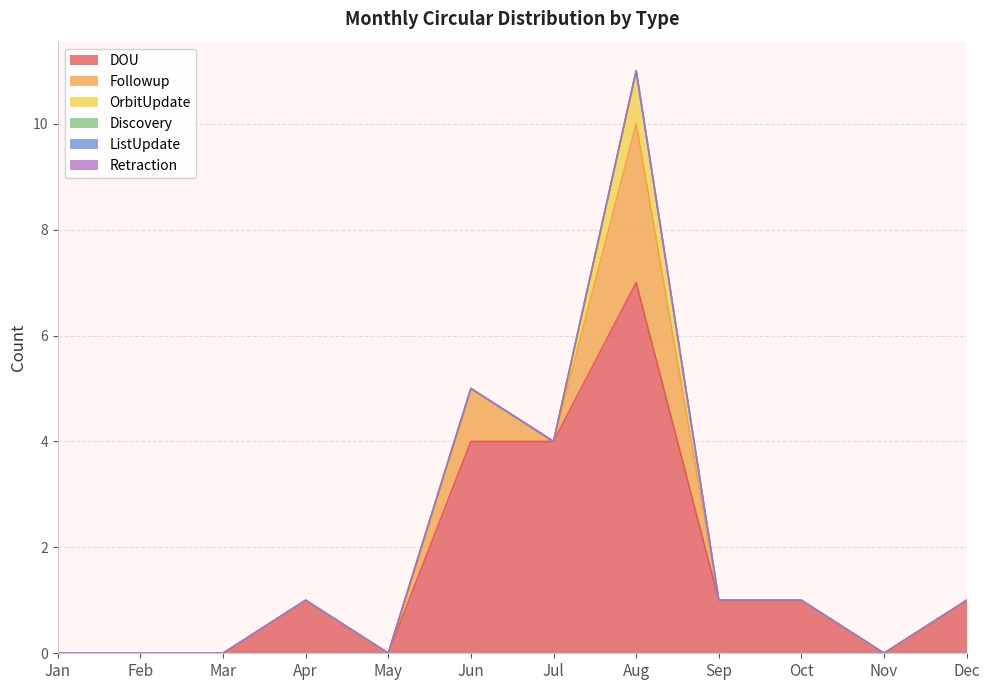

Reading right to left, list all the values displayed in this chart.

DOU: Dec=1	Nov=0	Oct=1	Sep=1	Aug=7	Jul=4	Jun=4	May=0	Apr=1	Mar=0	Feb=0	Jan=0
Followup: Dec=0	Nov=0	Oct=0	Sep=0	Aug=3	Jul=0	Jun=1	May=0	Apr=0	Mar=0	Feb=0	Jan=0
OrbitUpdate: Dec=0	Nov=0	Oct=0	Sep=0	Aug=1	Jul=0	Jun=0	May=0	Apr=0	Mar=0	Feb=0	Jan=0
Discovery: Dec=0	Nov=0	Oct=0	Sep=0	Aug=0	Jul=0	Jun=0	May=0	Apr=0	Mar=0	Feb=0	Jan=0
ListUpdate: Dec=0	Nov=0	Oct=0	Sep=0	Aug=0	Jul=0	Jun=0	May=0	Apr=0	Mar=0	Feb=0	Jan=0
Retraction: Dec=0	Nov=0	Oct=0	Sep=0	Aug=0	Jul=0	Jun=0	May=0	Apr=0	Mar=0	Feb=0	Jan=0